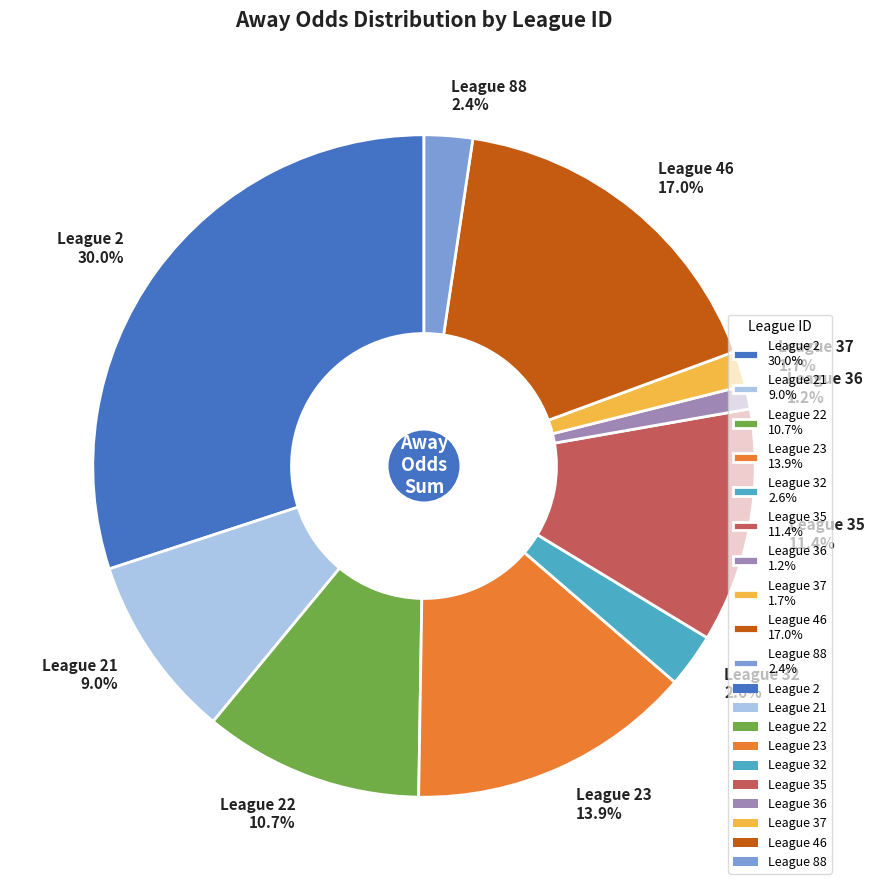

Which has a higher value, League 35 11.4% or League 37 1.7%?

League 35 11.4%